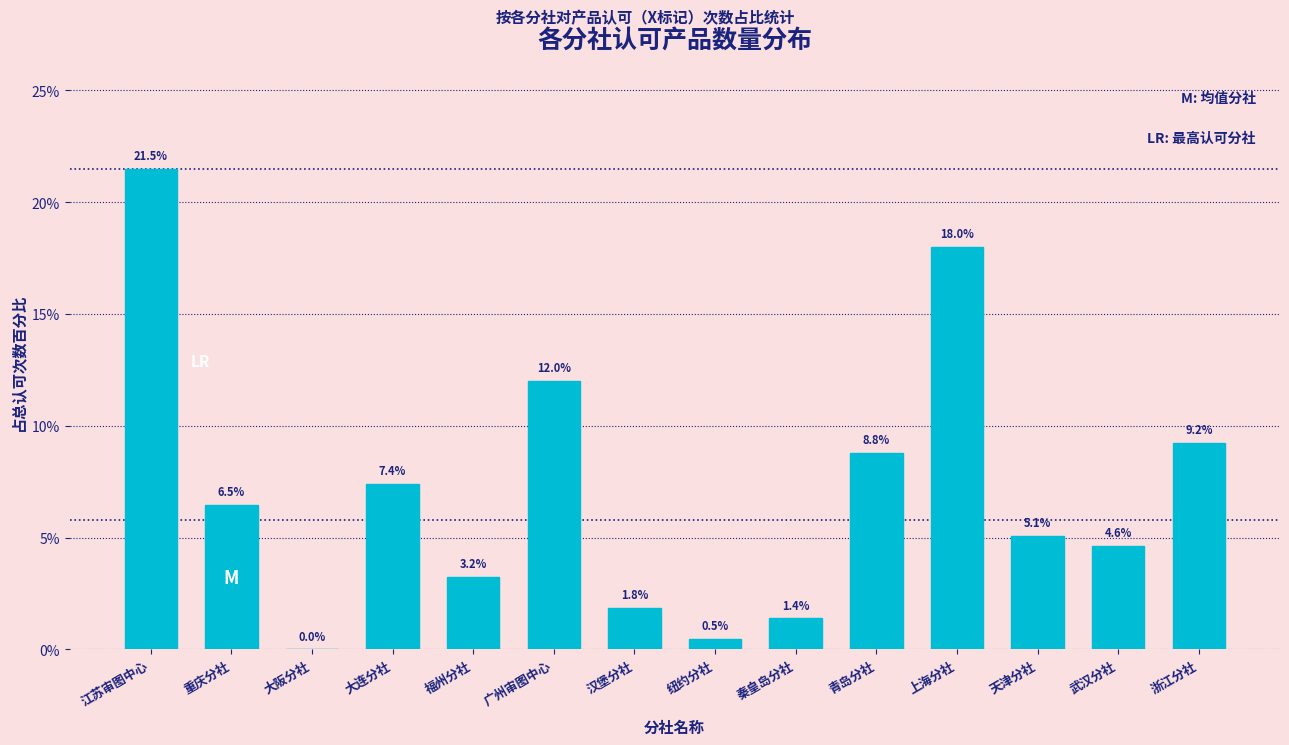

Reading left to right, extract all data points from this chart.

江苏审图中心=21.5	重庆分社=6.5	大阪分社=0.0	大连分社=7.4	福州分社=3.2	广州审图中心=12.0	汉堡分社=1.8	纽约分社=0.5	秦皇岛分社=1.4	青岛分社=8.8	上海分社=18.0	天津分社=5.1	武汉分社=4.6	浙江分社=9.2